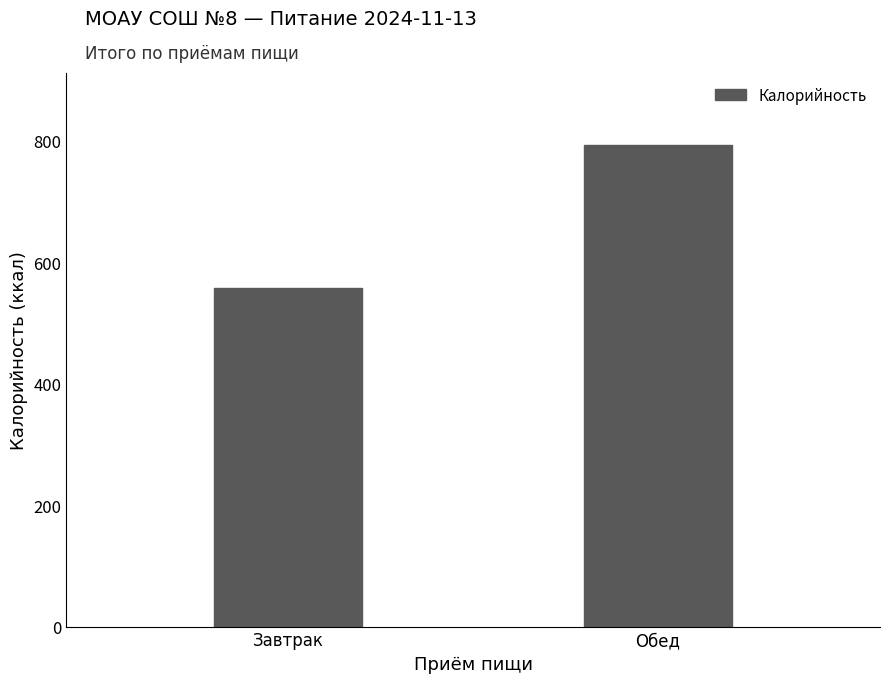

Is it true that the value at Обед is 1330.3?

False